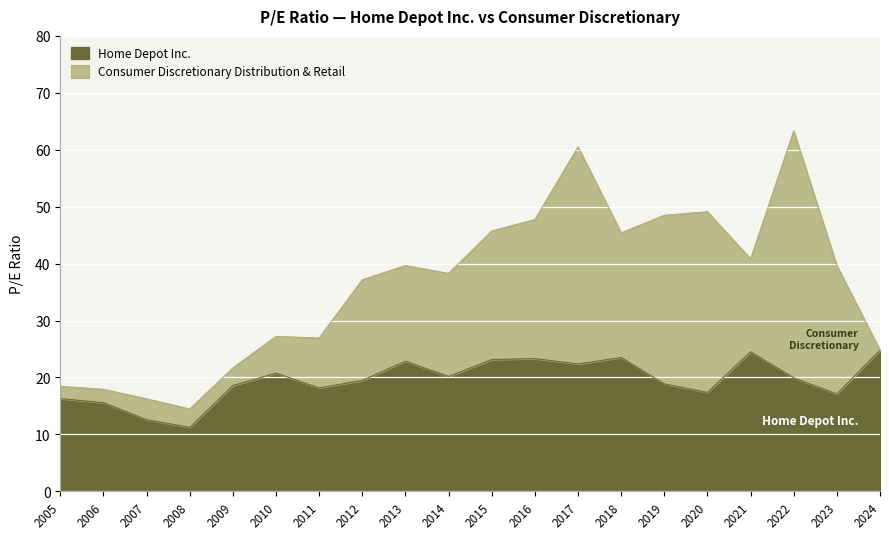

Read the value at 2017.

22.4